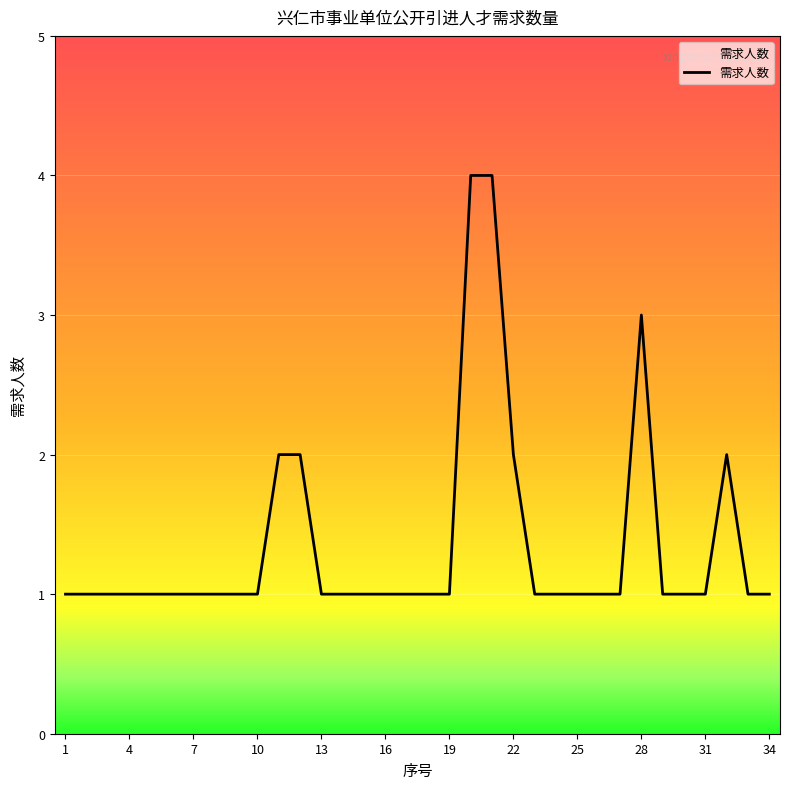

What is the difference between the maximum and minimum values?

3